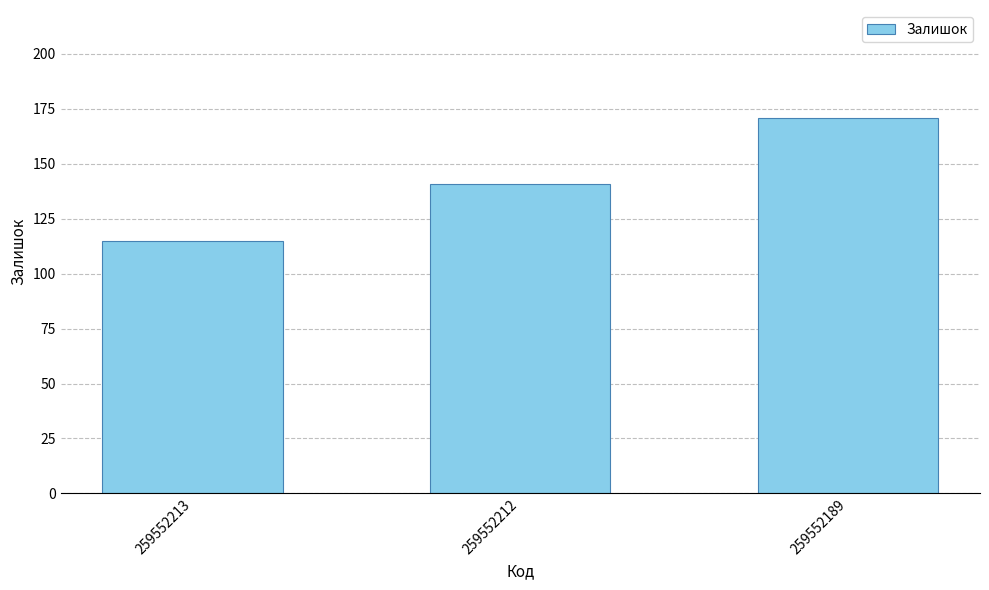

Count the values in the range 115 to 171.

3